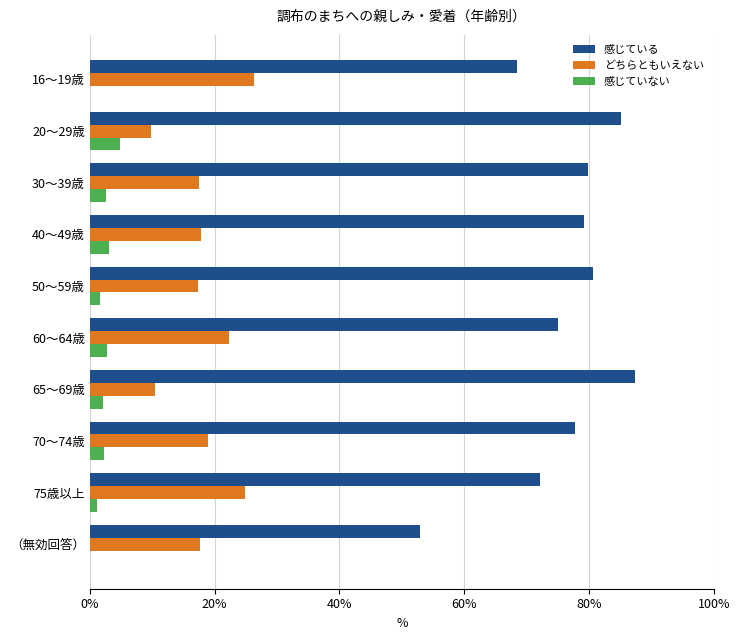

What is the total value across all series at 30～39歳?

99.9